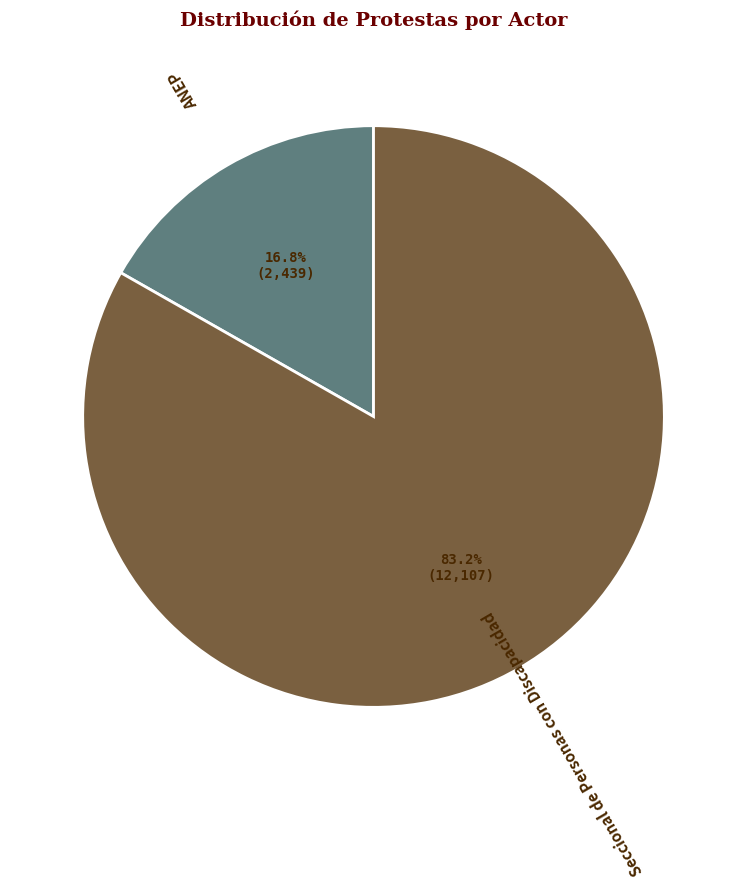

What percentage do ANEP and Seccional de Personas con Discapacidad together represent?

100.0%